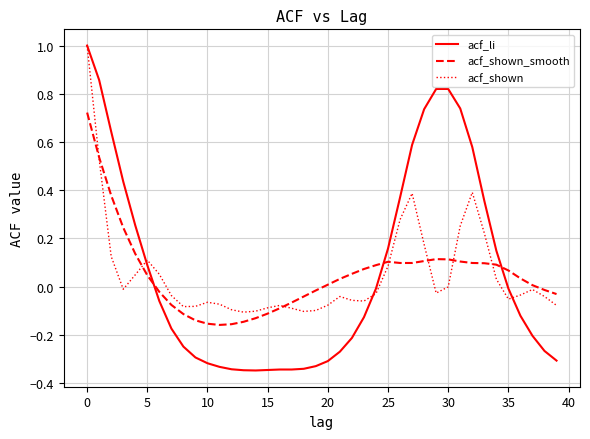

How many categories are shown in the chart?

40